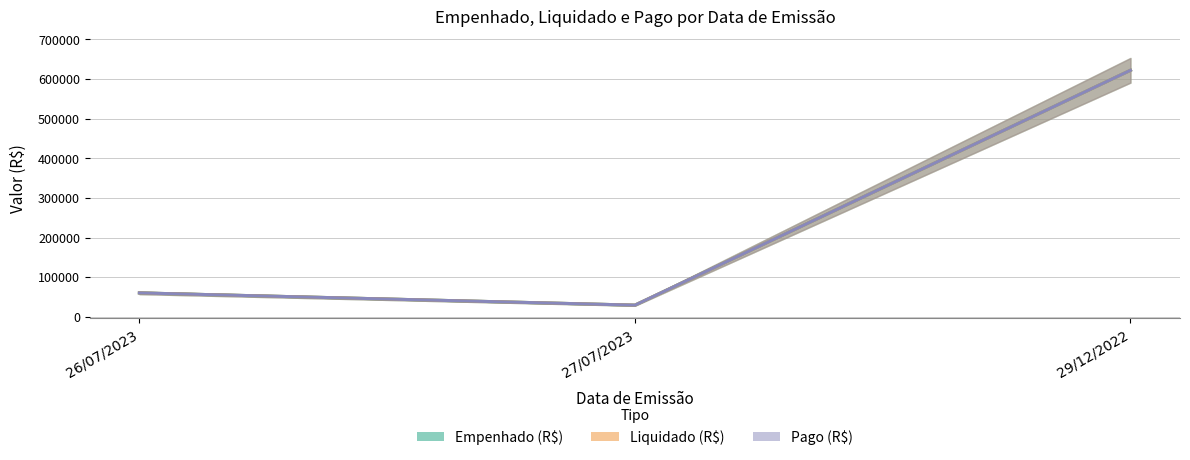

List the labels in order of Liquidado (R$) value, largest first.

29/12/2022, 26/07/2023, 27/07/2023